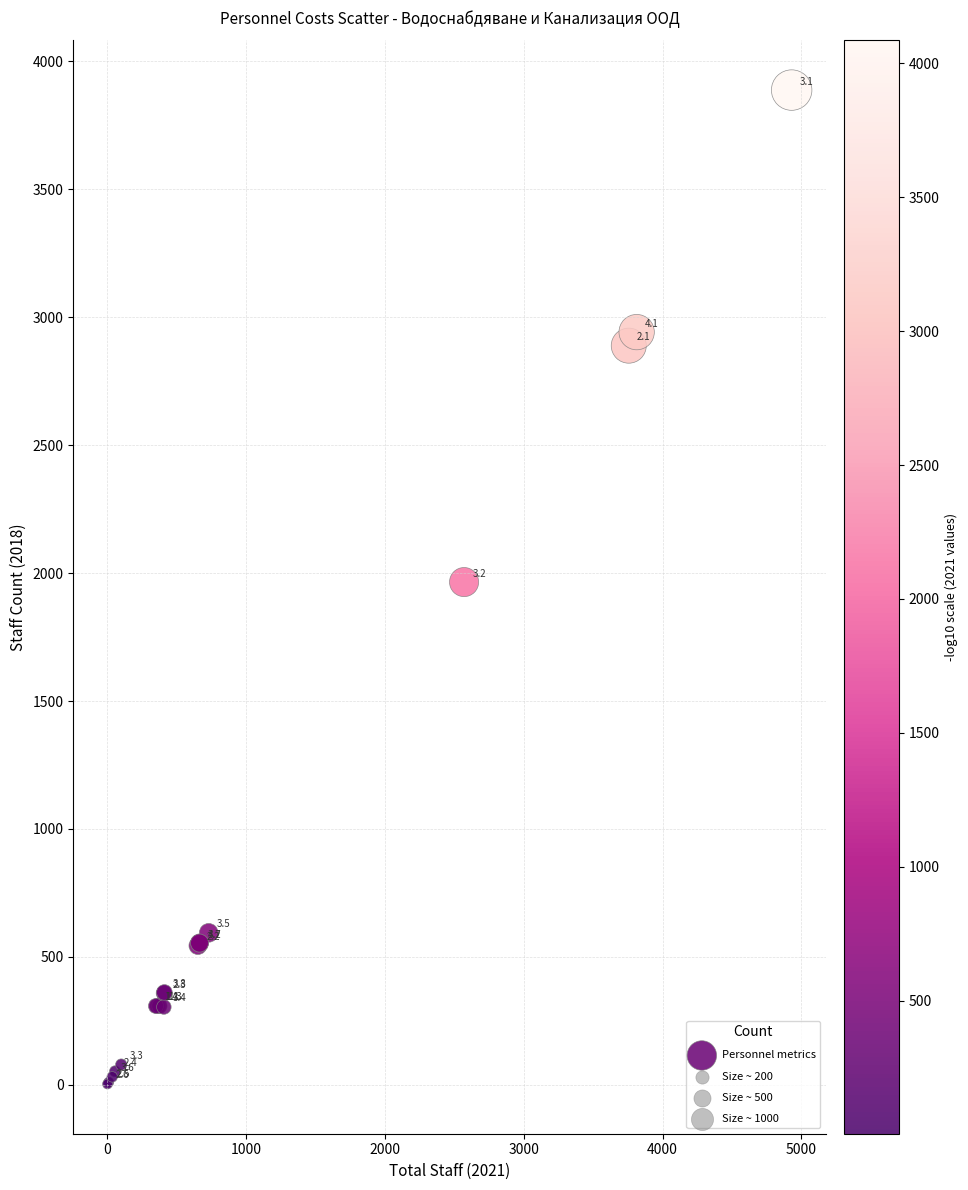

What Y value in the scatter plot is closest to 1945?

1965.0